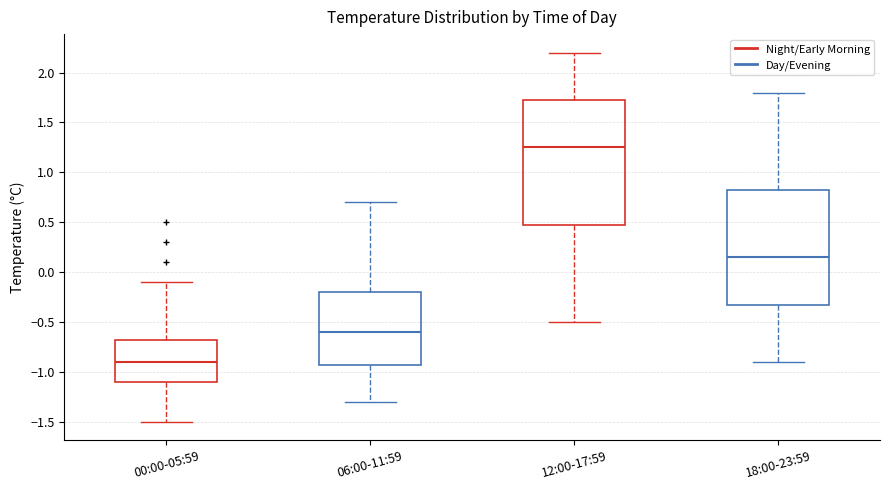

Which box's median line is the lowest?

00:00-05:59